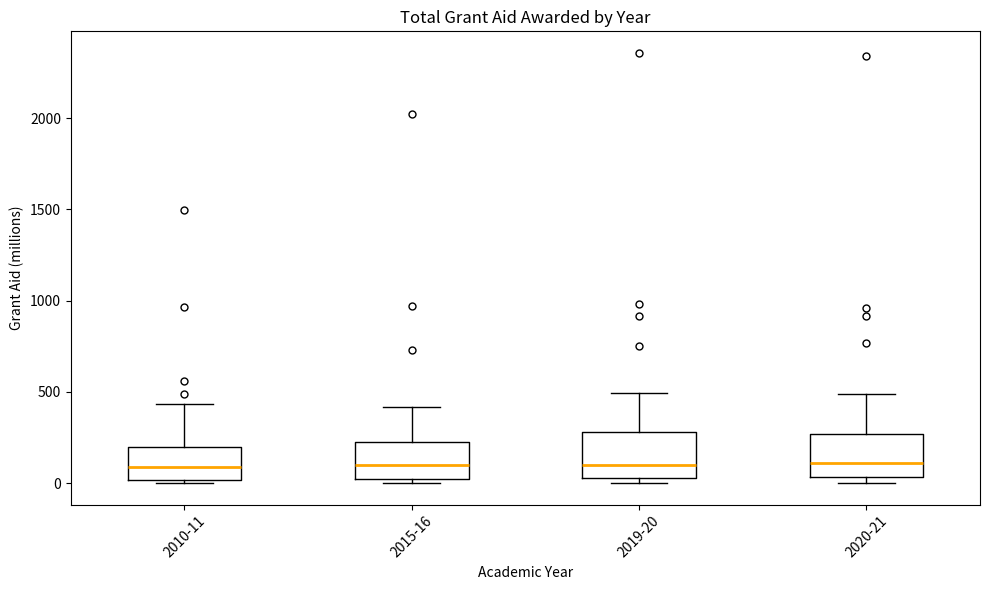

Where does the median line of the box for 2010-11 sit on the y-axis? The values are not printed on the chart, so give them approximately, as read against the axis.

100